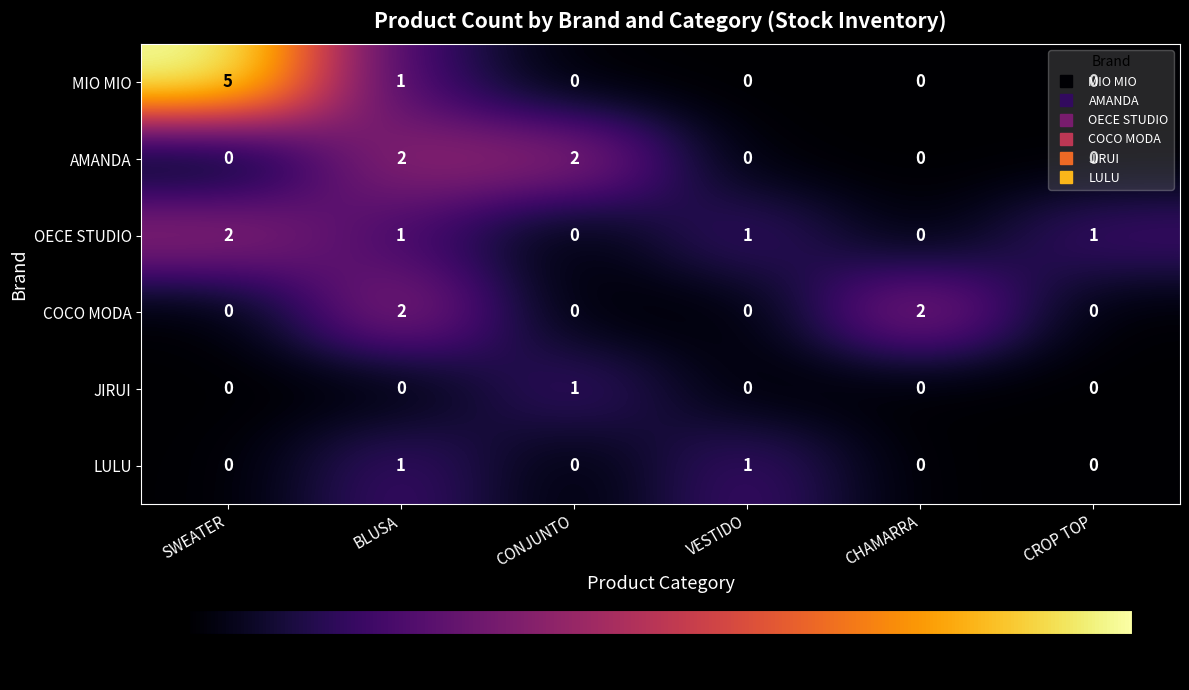

What is the difference between the maximum and minimum values in the MIO MIO series?

5